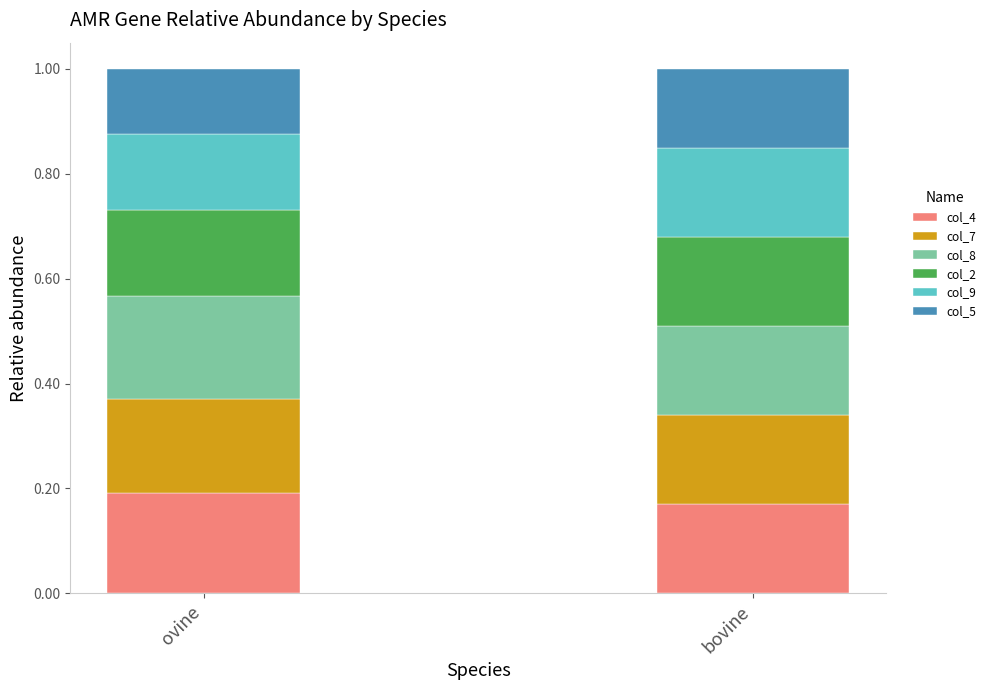

At which label does col_4 reach its minimum?

bovine